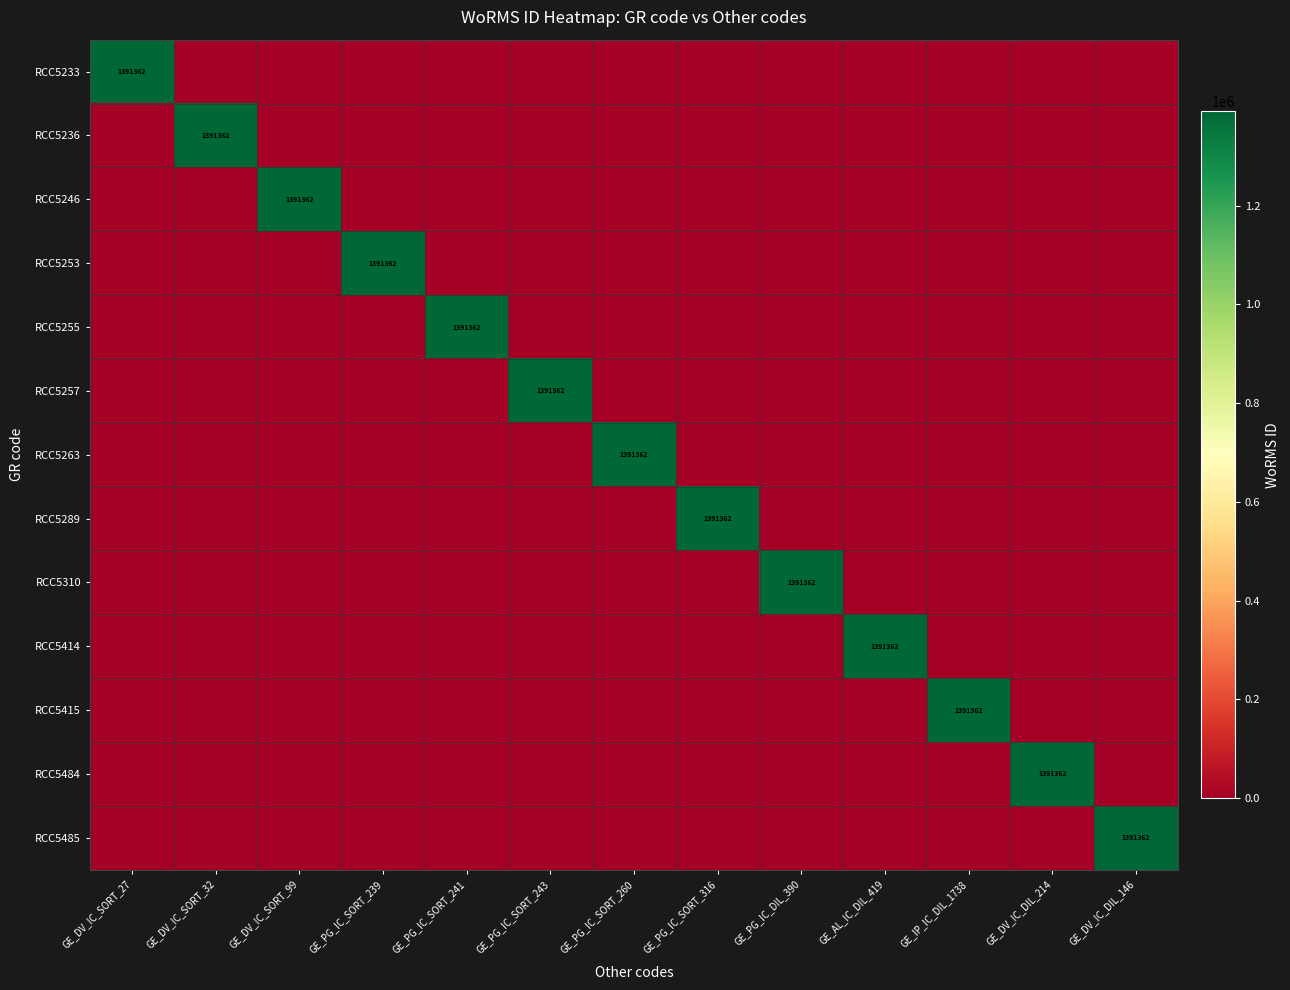

Is it true that RCC5246 equals 2033512 at GE_DV_IC_SORT_99?

False